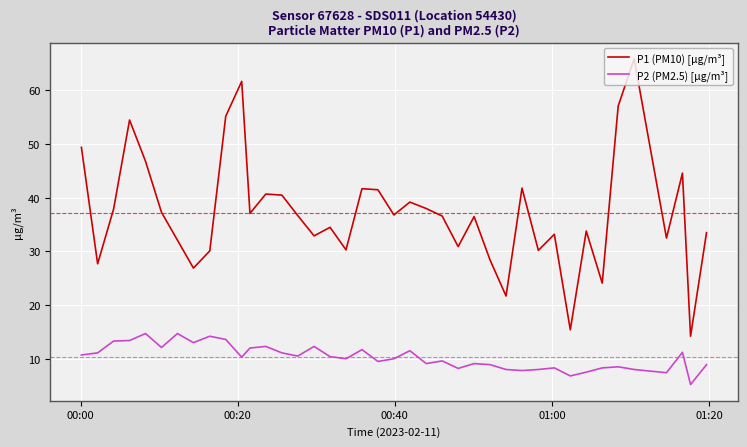

Which series has the largest range (max minus min)?

P1 (PM10) [µg/m³]